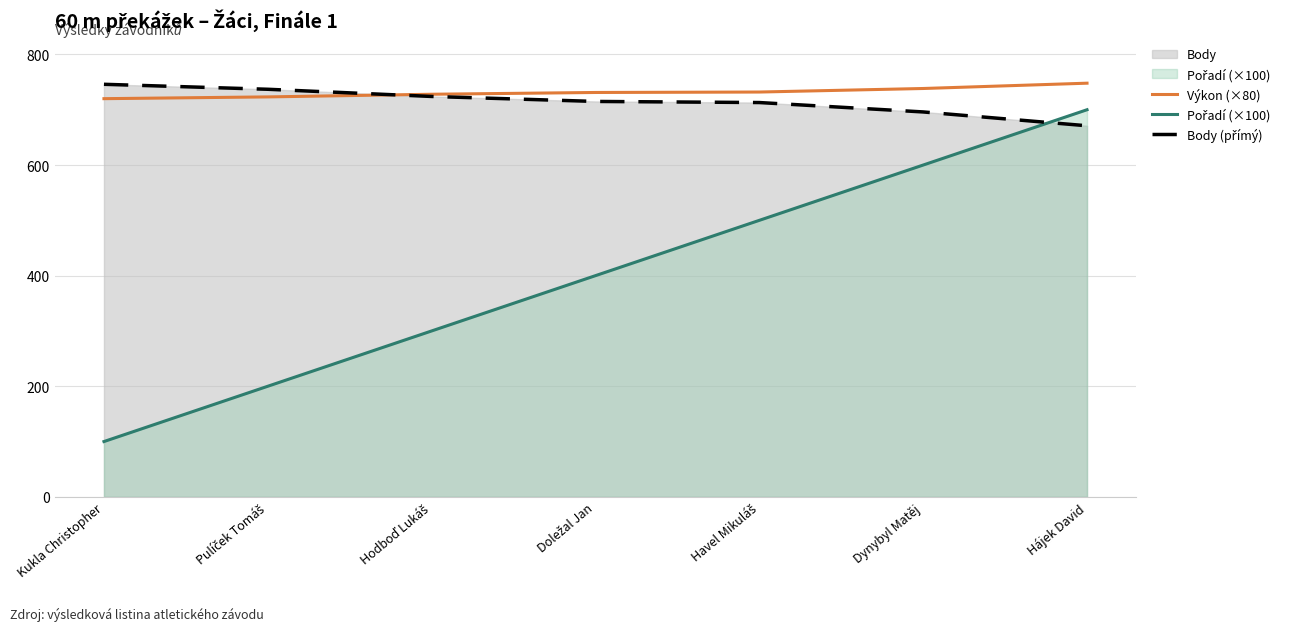

What is the difference between the second highest and minimum values in the Body (přímý) series?

66.0